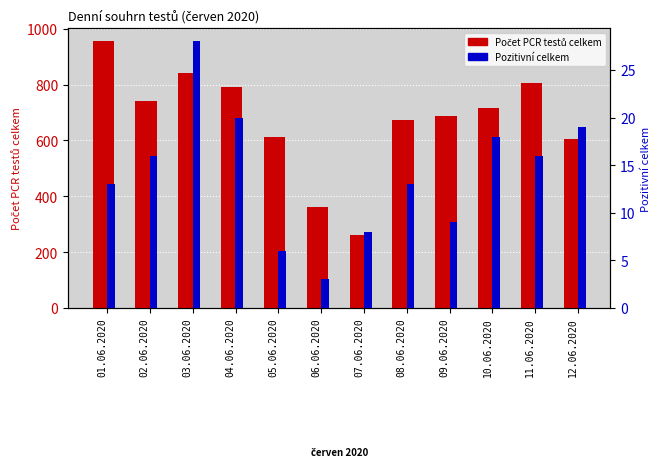

Reading right to left, transcribe all the data shown in this chart.

Počet PCR testů celkem: 12.06.2020=604	11.06.2020=807	10.06.2020=718	09.06.2020=688	08.06.2020=675	07.06.2020=260	06.06.2020=360	05.06.2020=614	04.06.2020=790	03.06.2020=840	02.06.2020=743	01.06.2020=955
Pozitivní celkem: 12.06.2020=19	11.06.2020=16	10.06.2020=18	09.06.2020=9	08.06.2020=13	07.06.2020=8	06.06.2020=3	05.06.2020=6	04.06.2020=20	03.06.2020=28	02.06.2020=16	01.06.2020=13